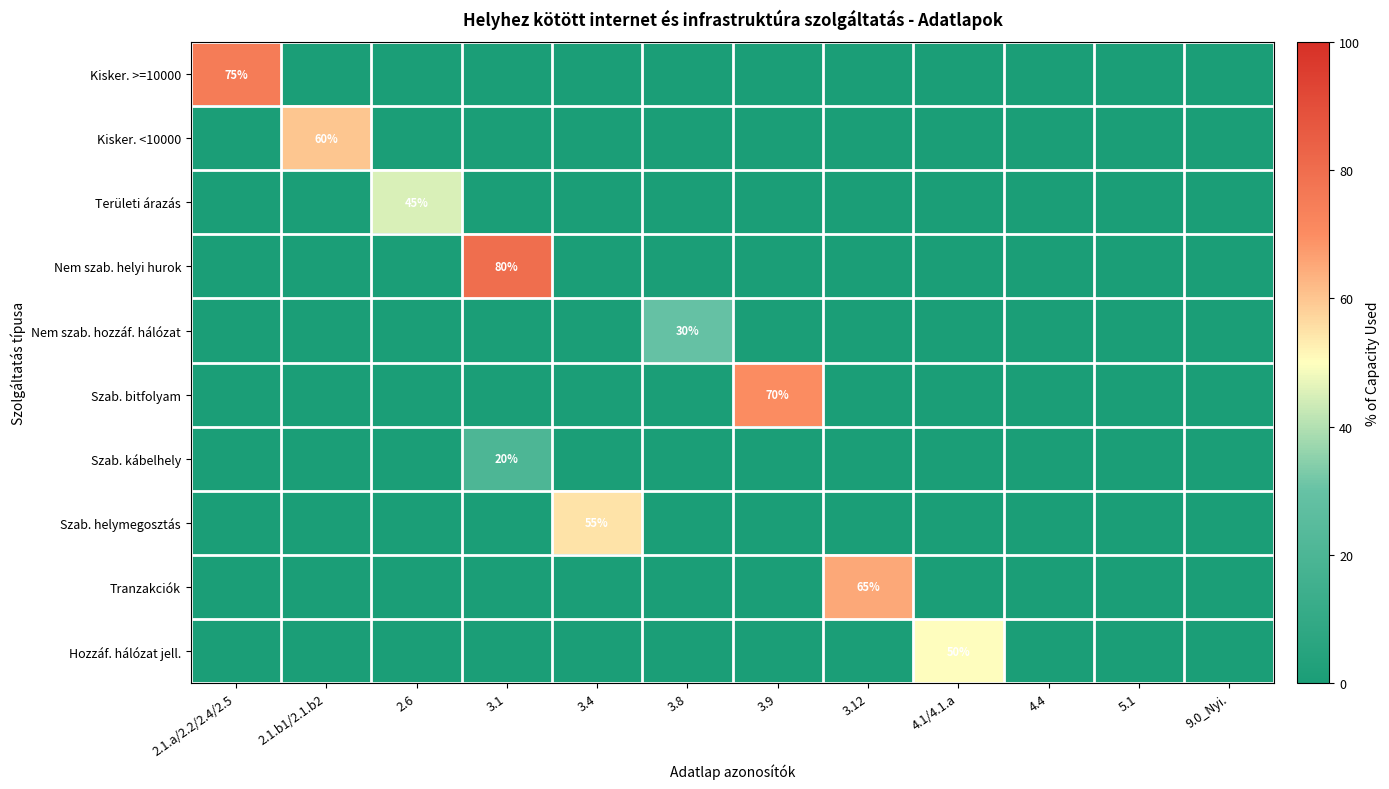

What is the maximum value shown in the chart?

80